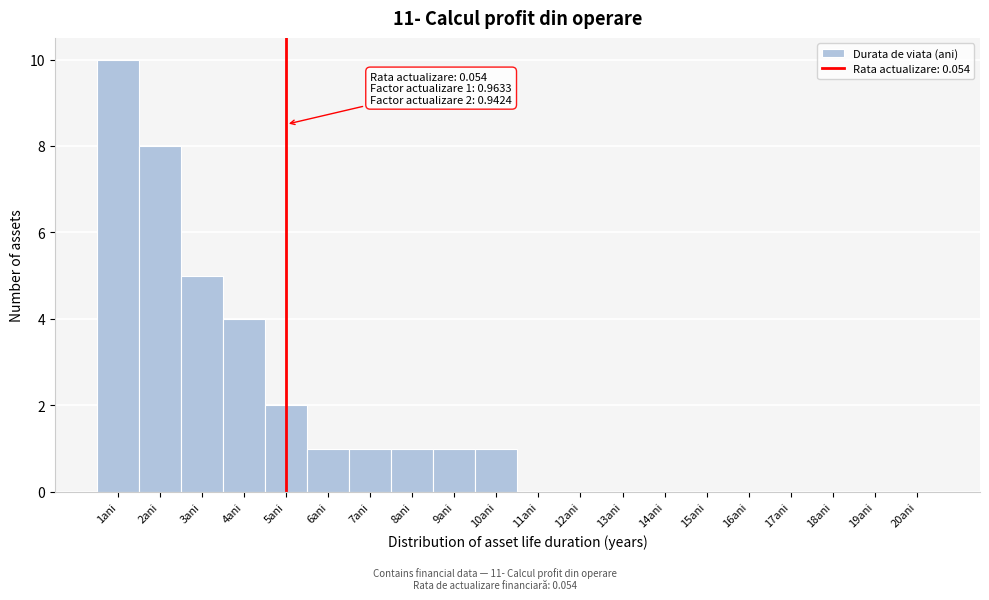

Over which range of the x-axis is the bar tallest?

0.5 to 1.5